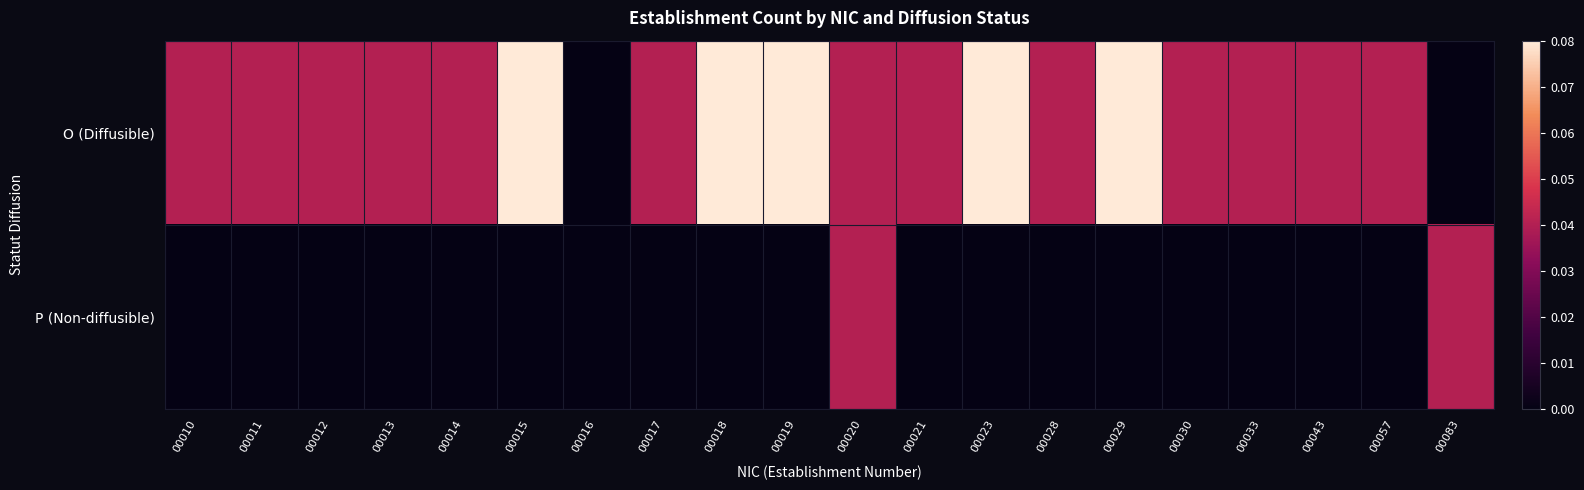

What is the maximum value shown in the chart?

0.1